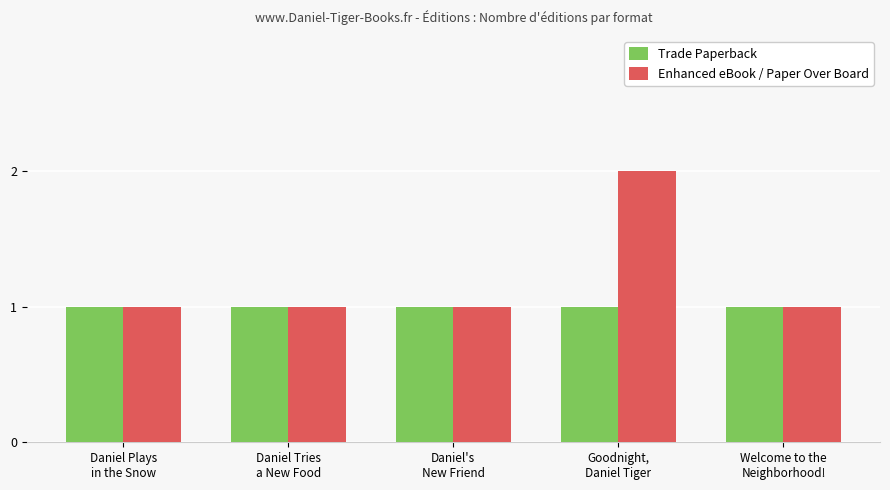

The value of Enhanced eBook / Paper Over Board at Daniel Tries
a New Food is 1. True or false?

True